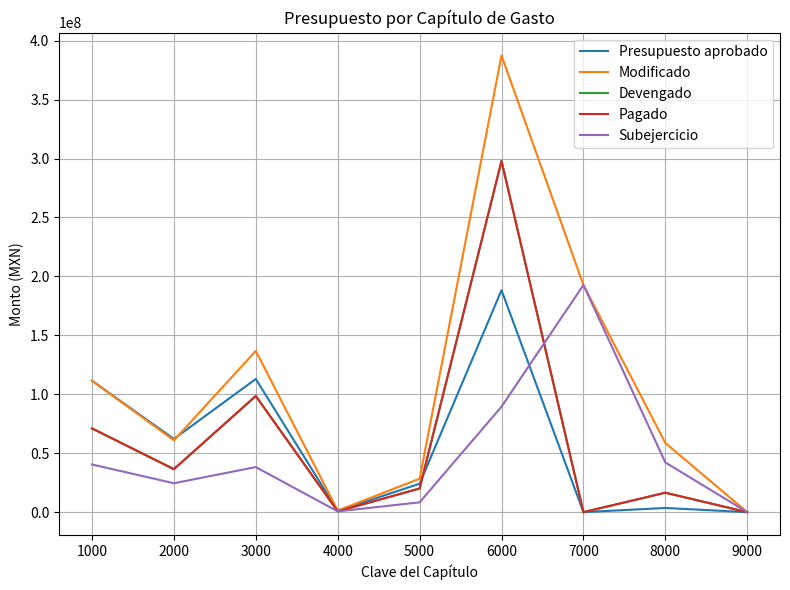

How many lines are shown in the chart?

5